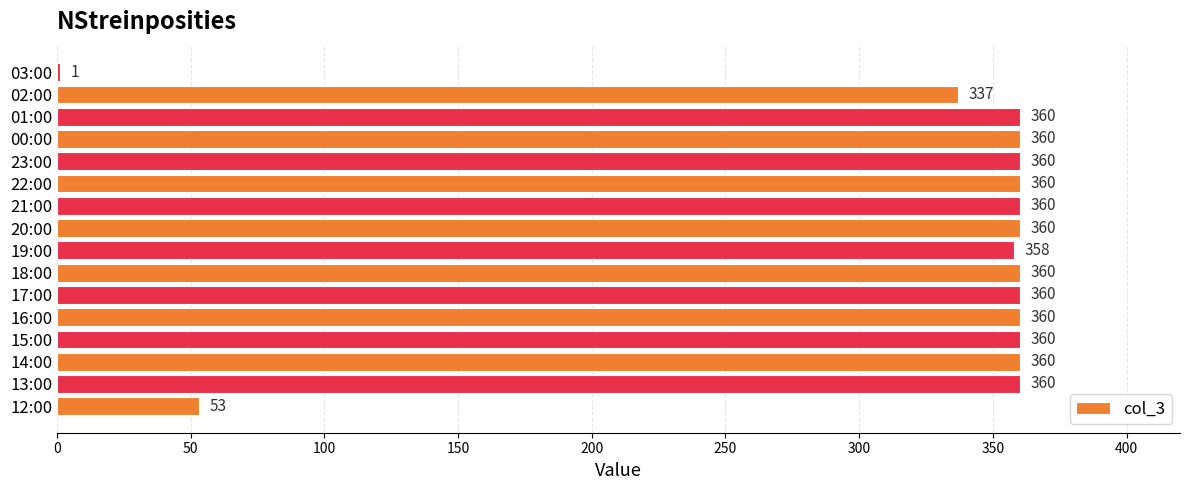

What is the greatest value displayed?

360